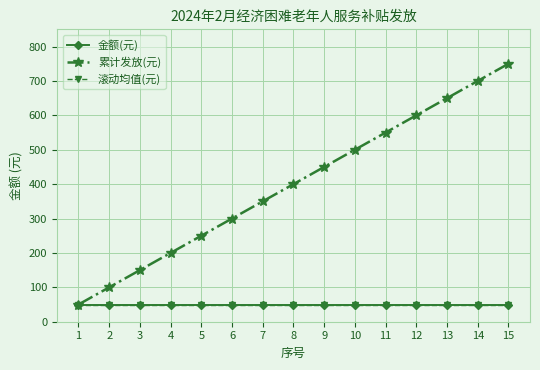

True or false: 金额(元) has a value of 50 at 7.

True